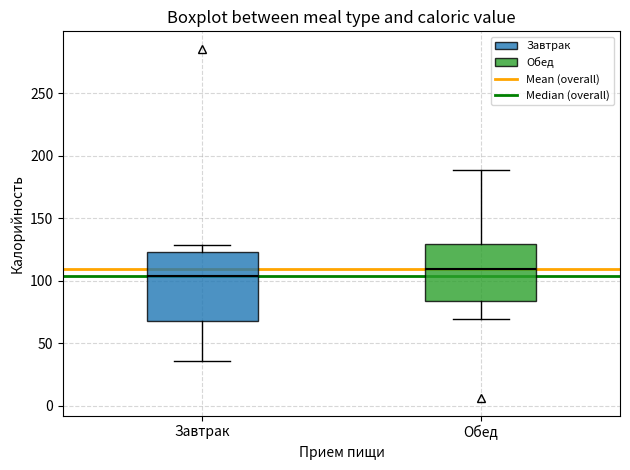

Comparing the boxes themselves (not the whiskers), which one is the tallest?

Завтрак